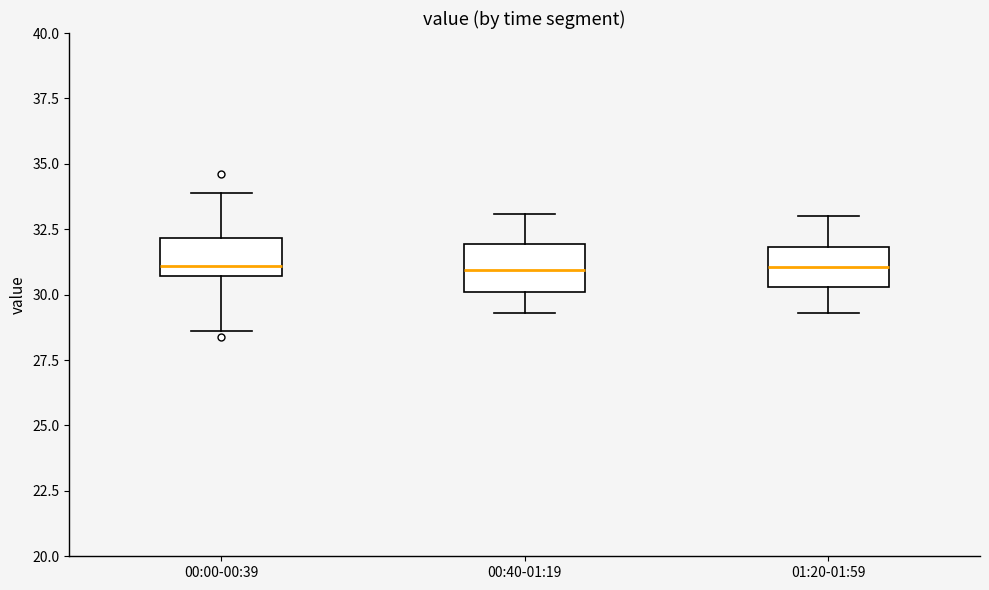

Where is the upper edge of the box for 01:20-01:59 on the y-axis? The values are not printed on the chart, so give them approximately, as read against the axis.

32.0